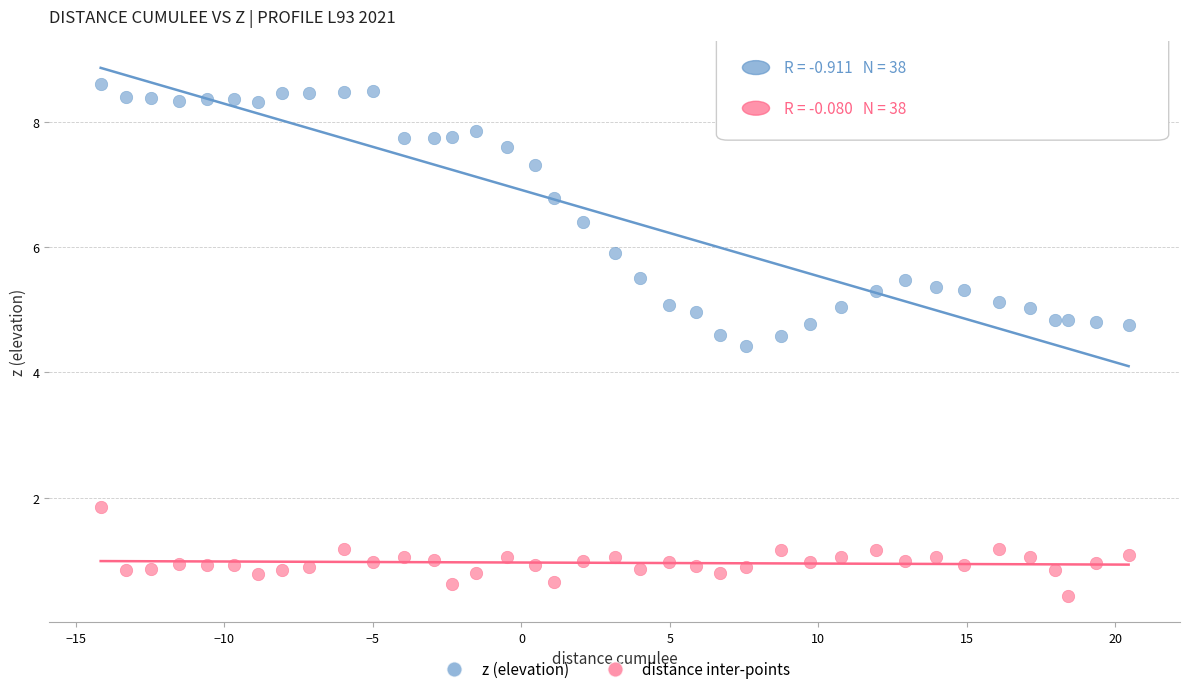

What are all the series names shown in the legend?

z (elevation), distance inter-points